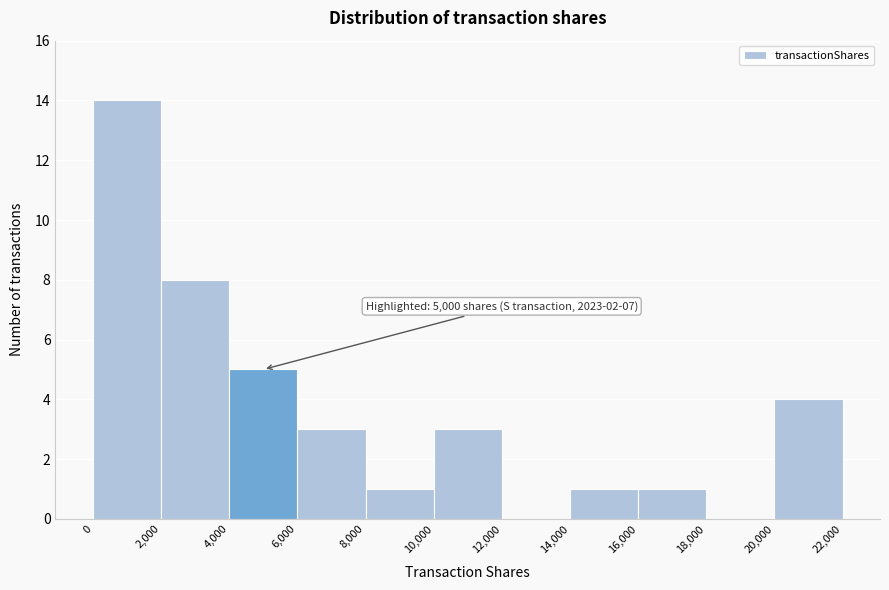

Which range on the x-axis has the tallest bar?

0 to 2,000